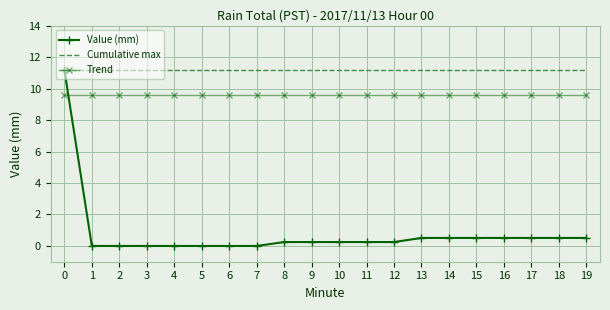

What is the difference between the maximum and minimum values in the Value (mm) series?

11.2